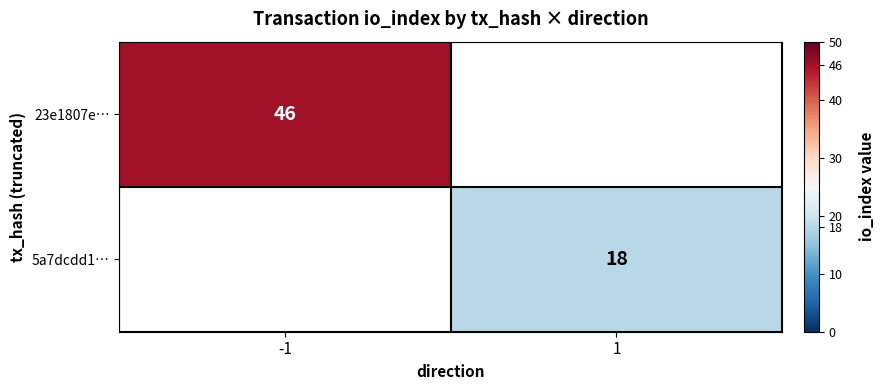

What is the greatest value displayed?

46.0